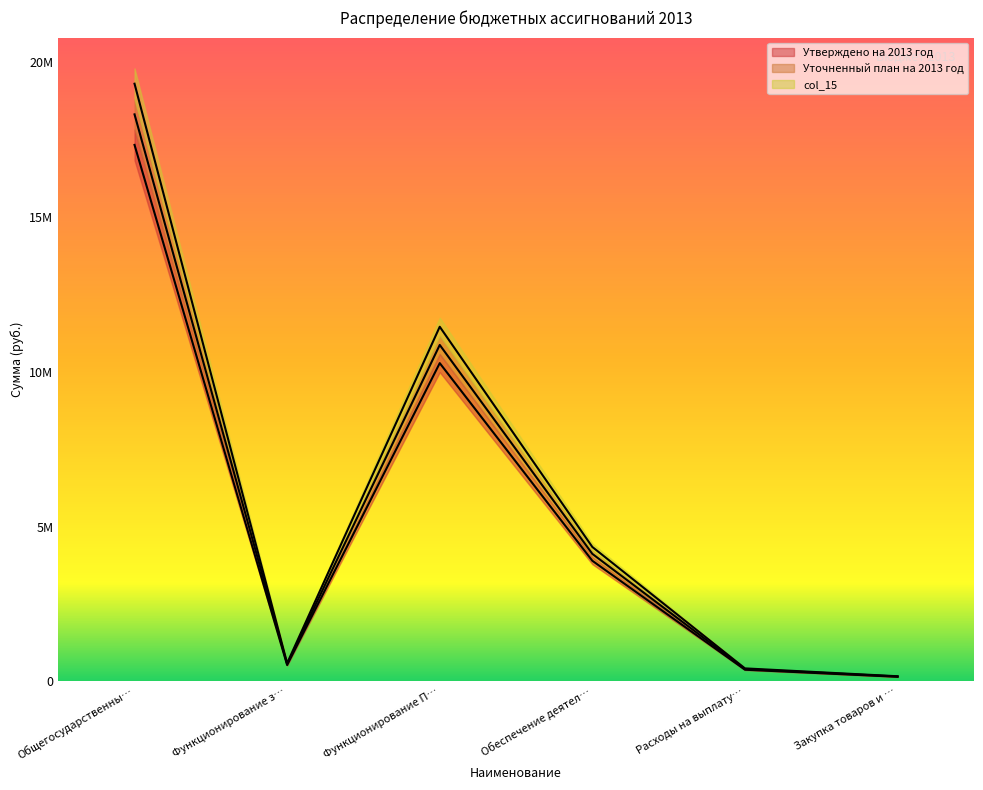

Between Расходы на выплату… and Закупка товаров и …, which series saw the biggest shift?

col_15